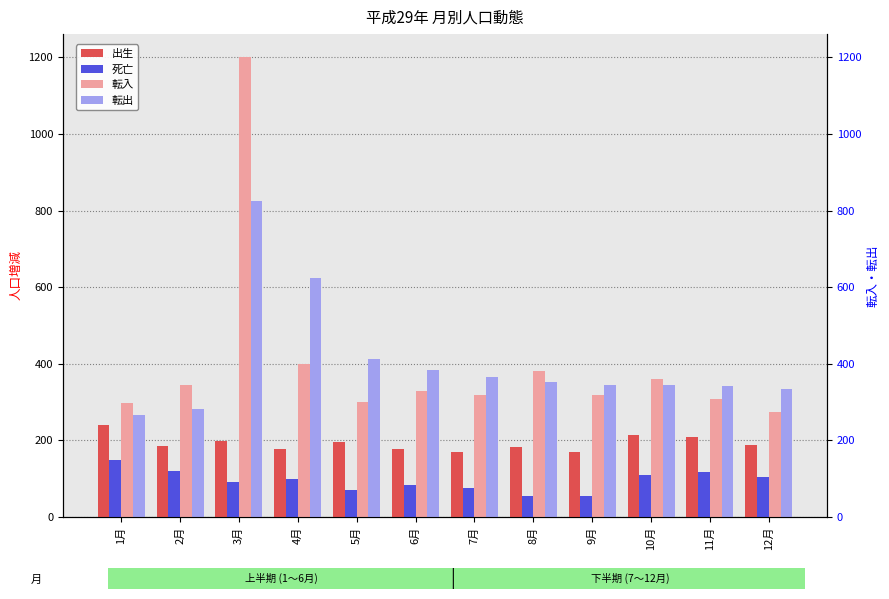

What is the highest value of the 死亡 series?

148